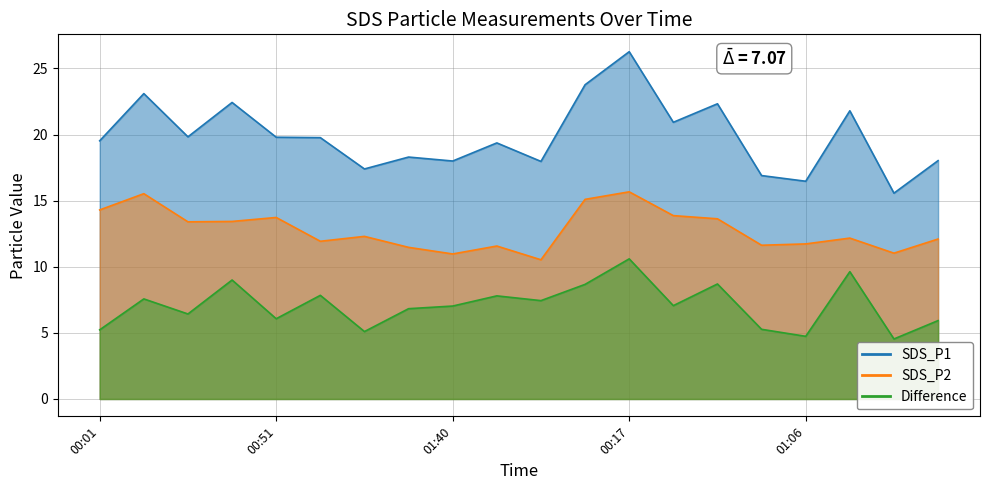

Where is the first local maximum for SDS_P1?

00:14